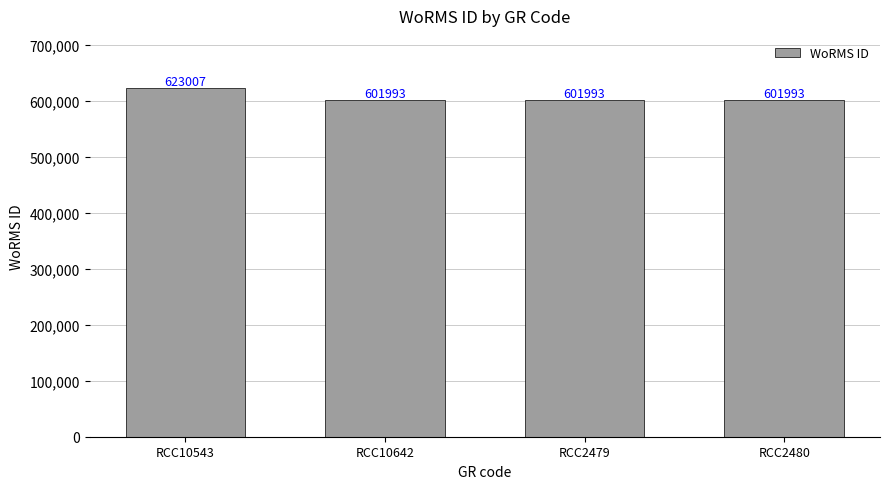

Count the values in the range 601993 to 623007.

4